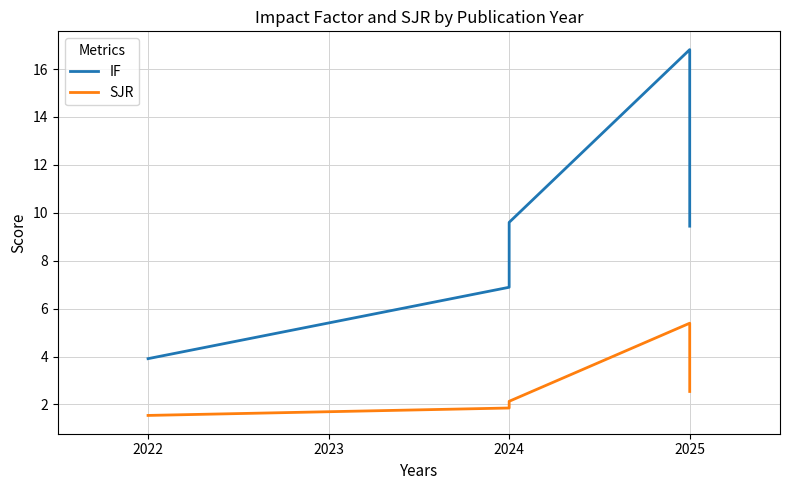

At which label does SJR first exceed 2?

2024